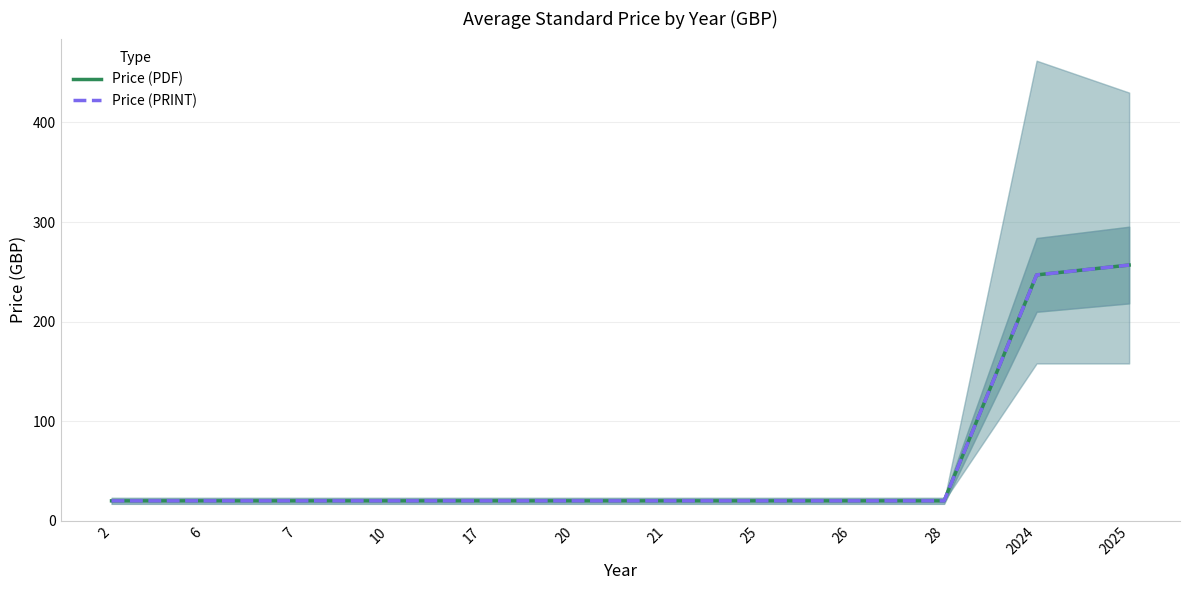

At which label does Price (PRINT) reach its minimum?

2